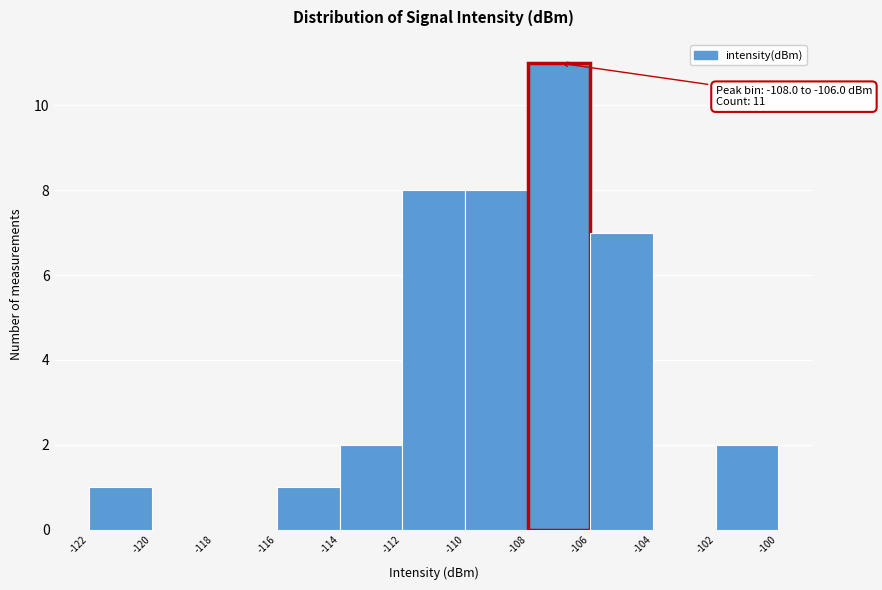

Over which range of the x-axis is the bar tallest?

-108 to -106